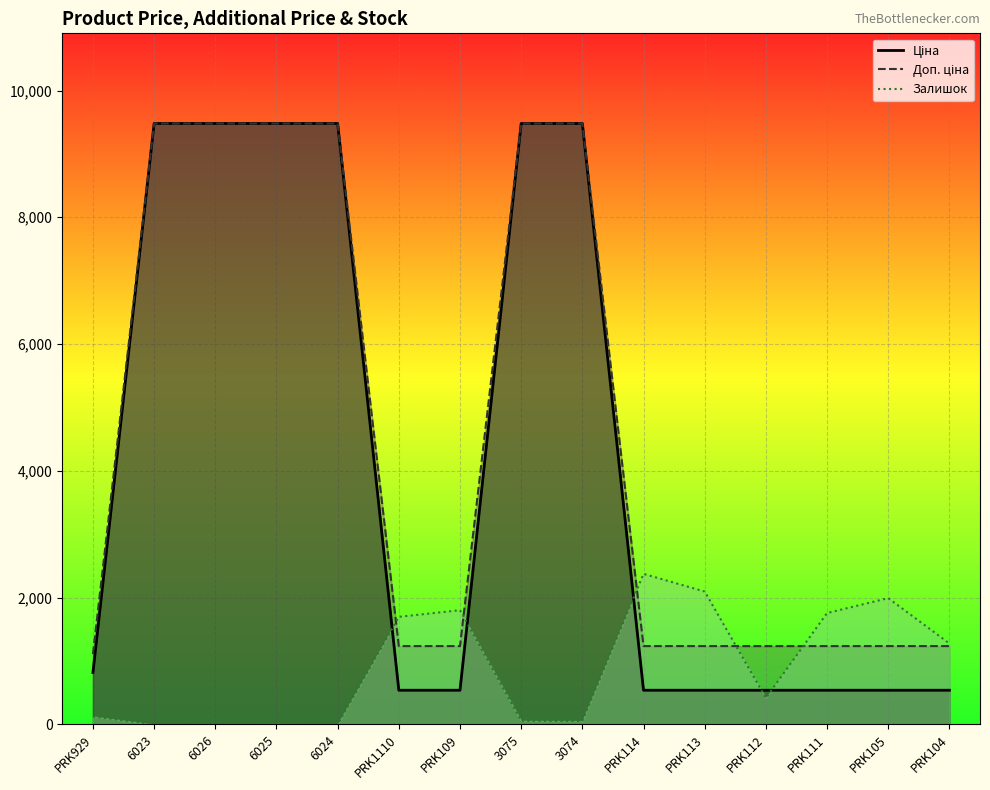

What is the sum of all Залишок values?

13655.0